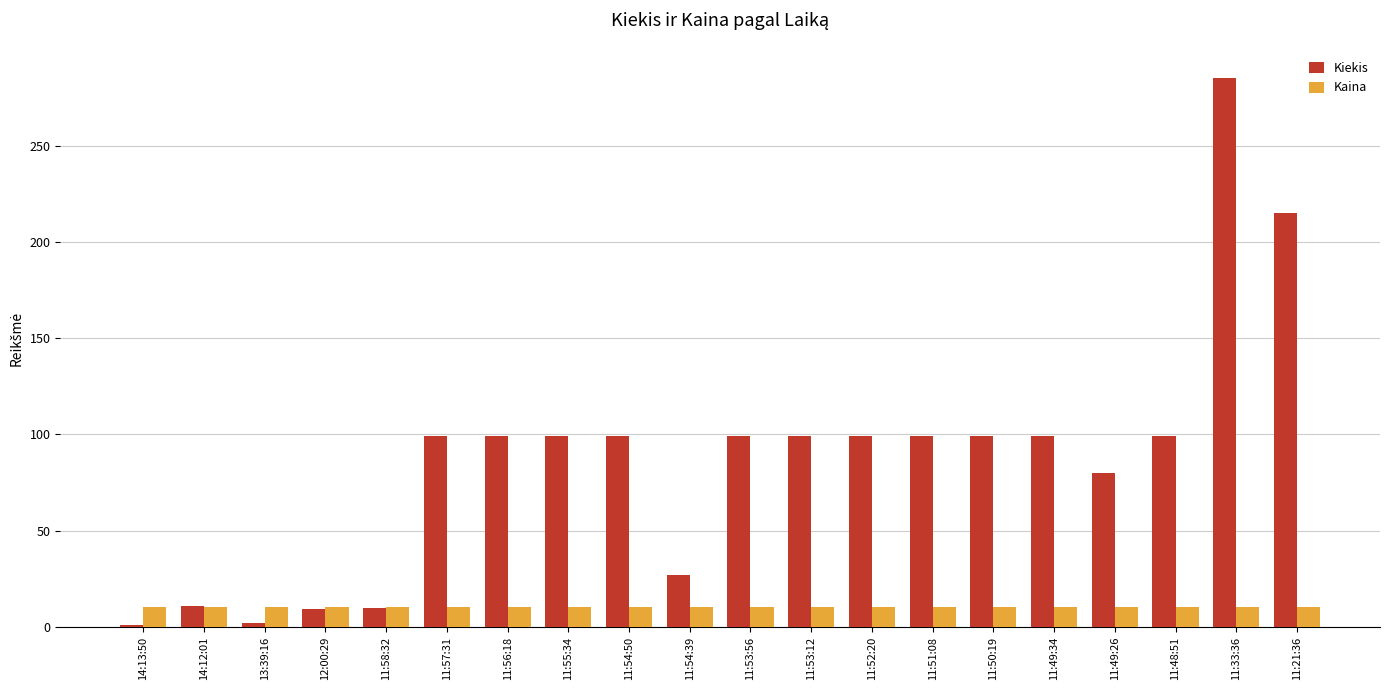

Rank the series at 11:49:34 from highest to lowest value.

Kiekis, Kaina